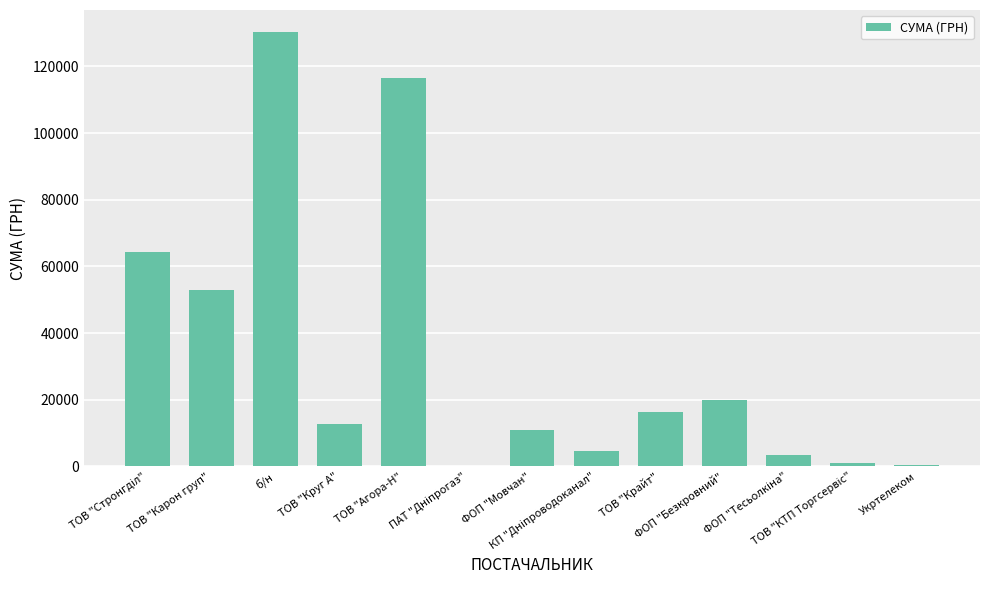

What is the sum of all values?

433633.6